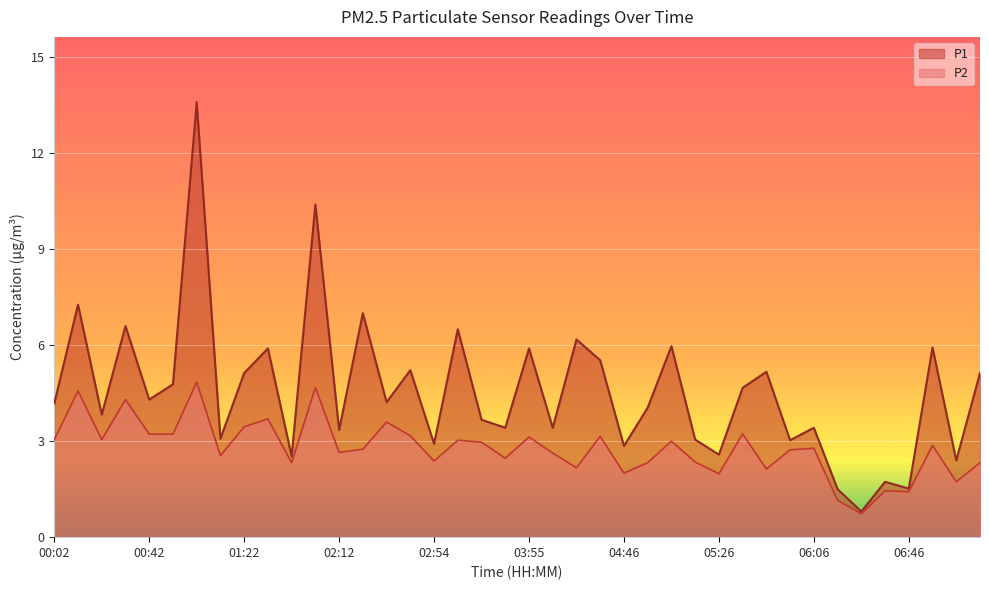

What is the maximum value for P1?

13.6